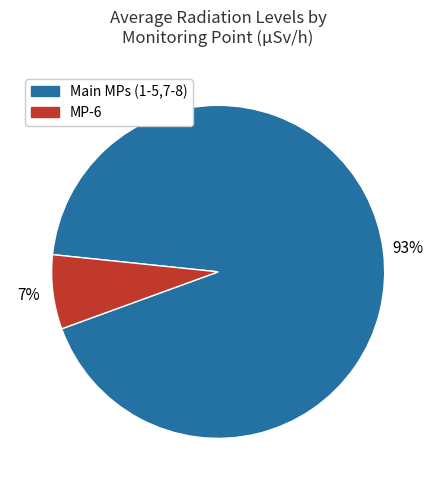

Is there any slice that represents more than half of the pie?

Yes